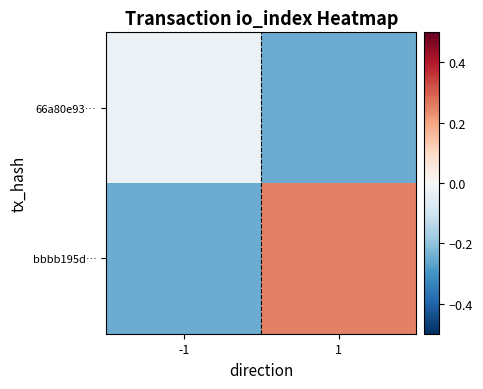

Rank the series at 1 from lowest to highest value.

66a80e93…, bbbb195d…